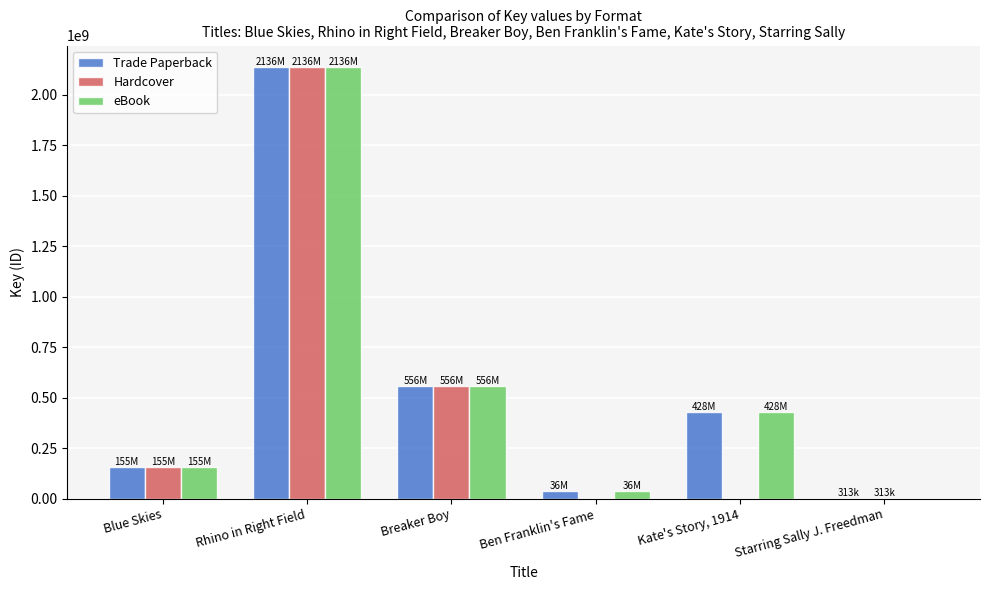

True or false: Hardcover has a value of 0 at Ben Franklin's Fame.

True